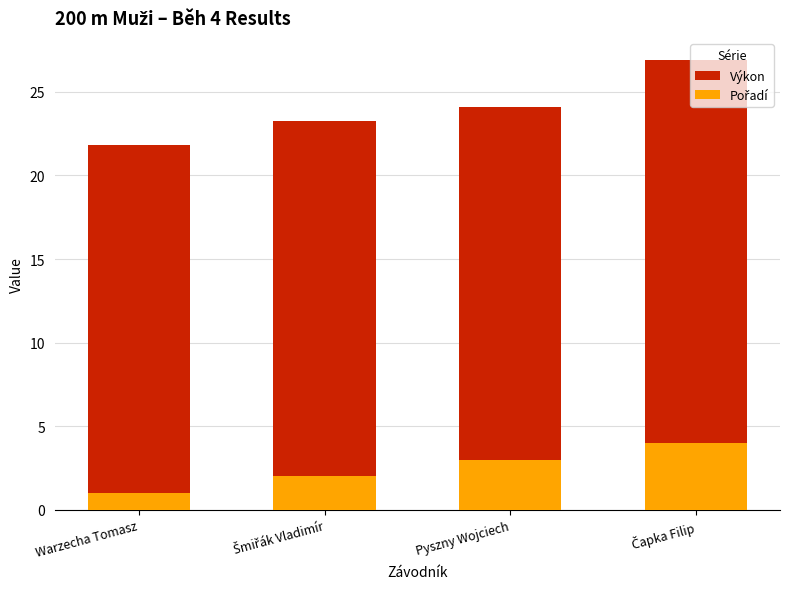

What is the label of the 3rd bar from the right?

Šmiřák Vladimír